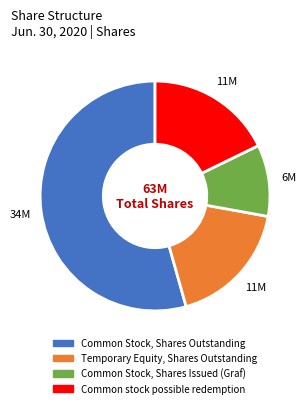

Combined, do Common Stock, Shares Outstanding and Temporary Equity, Shares Outstanding account for over 50%?

Yes